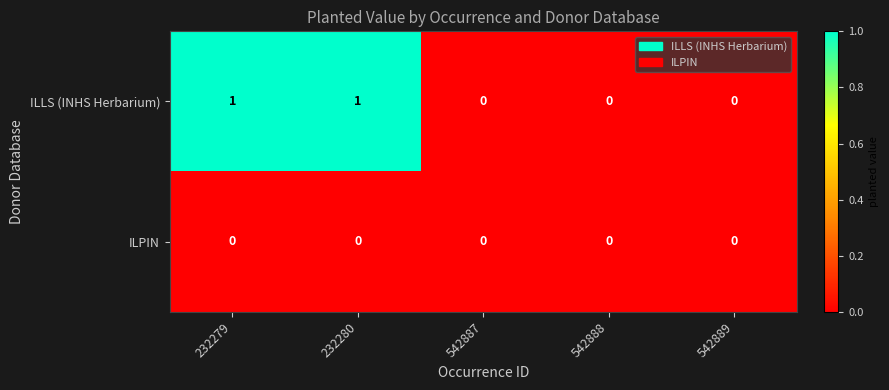

Reading left to right, list all the values displayed in this chart.

ILLS (INHS Herbarium): 1	1	0	0	0
ILPIN: 0	0	0	0	0